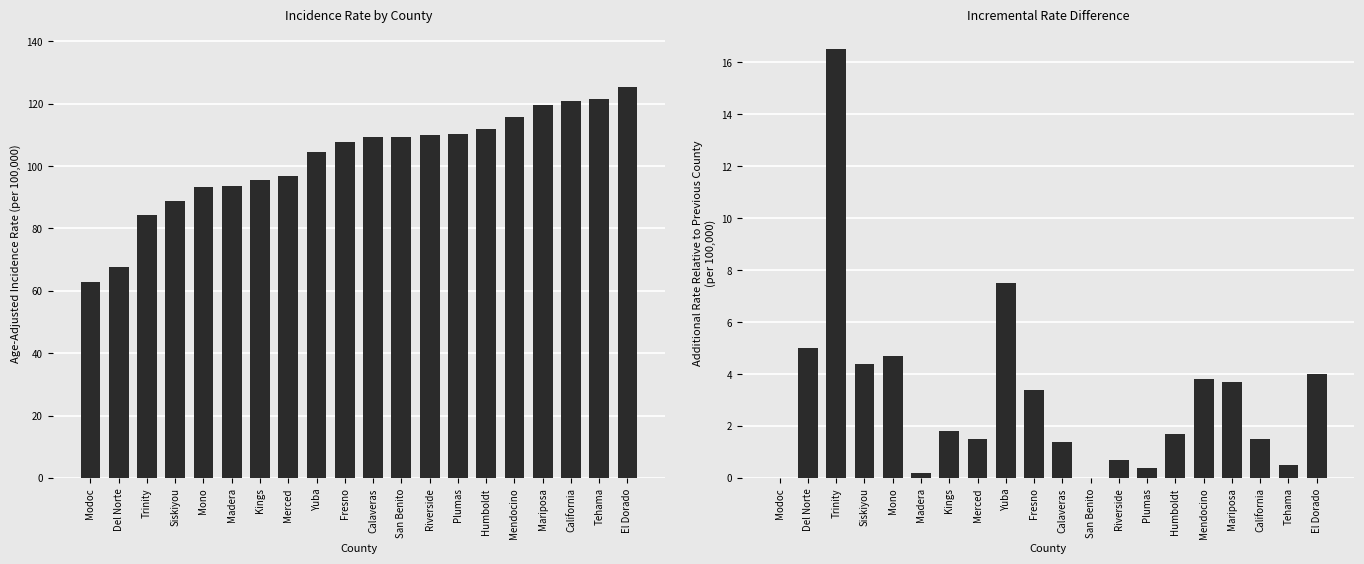

How many distinct data groups are displayed?

2